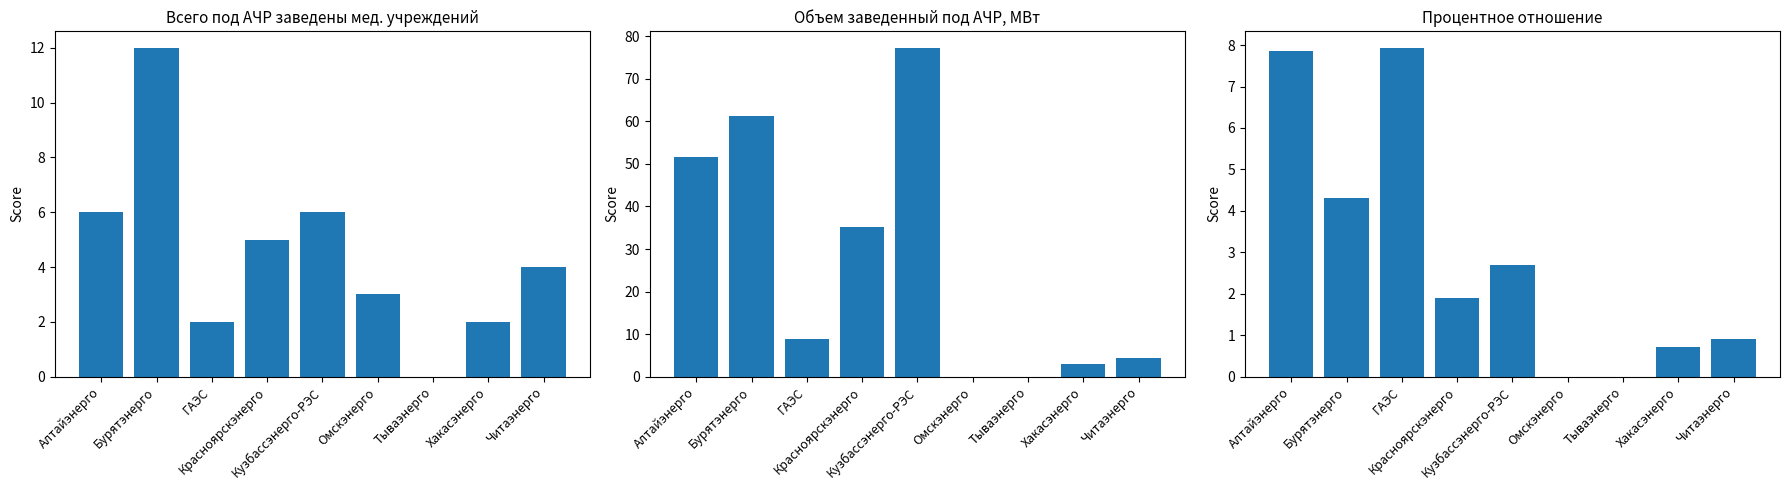

What is the label of the 9th bar from the right?

Алтайэнерго